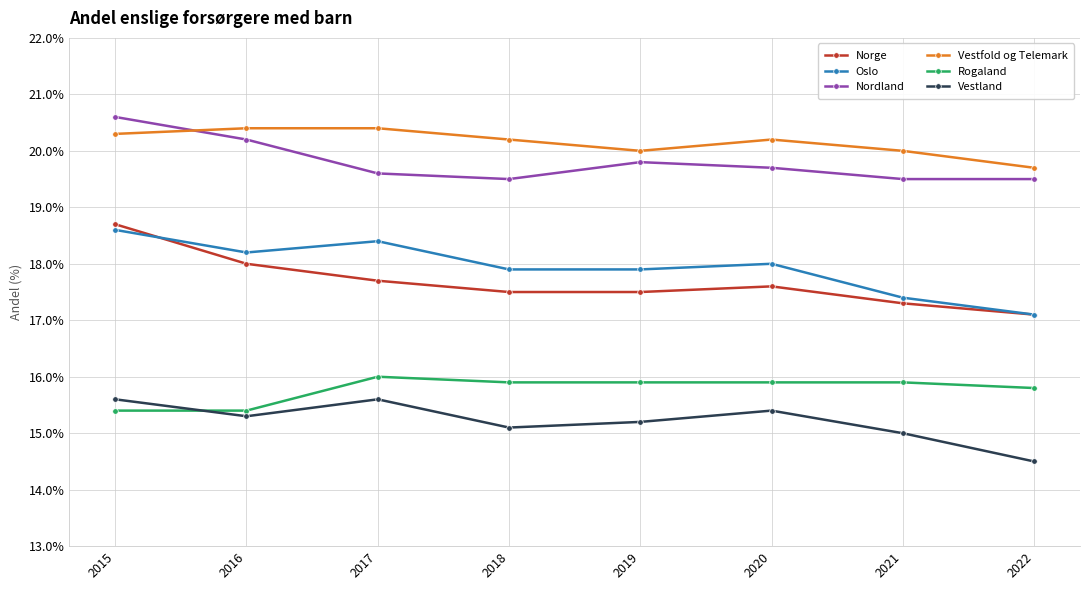

Which series has the widest spread of values?

Norge